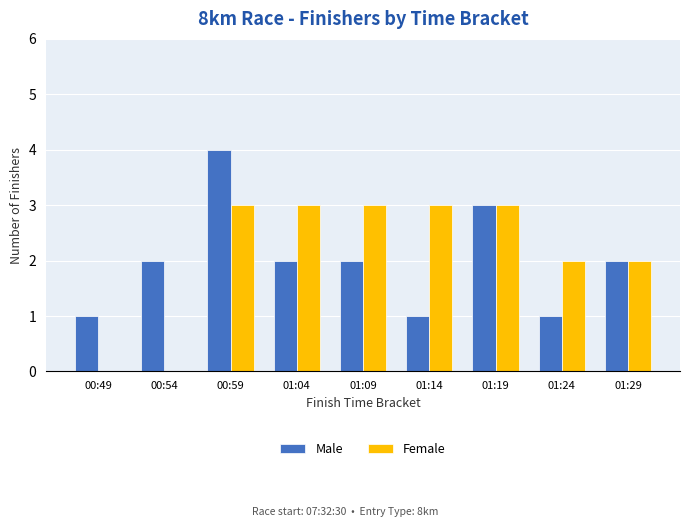

Count the number of categories in the chart.

9